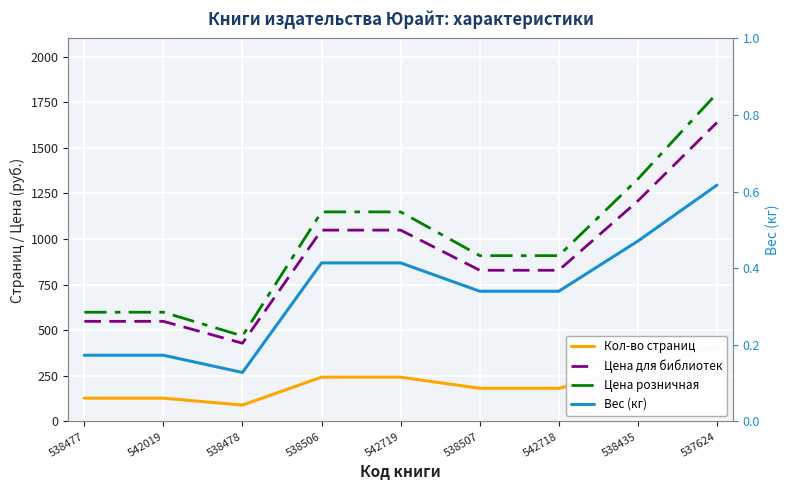

Is it true that Цена розничная equals 1149.0 at 538506?

True